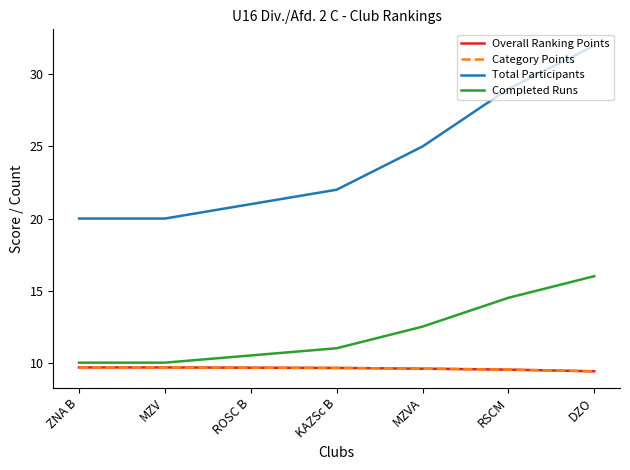

Reading right to left, what are all the values shown in this chart?

Overall Ranking Points: DZO=9.4	RSCM=9.5	MZVA=9.6	KAZSc B=9.6	ROSC B=9.7	MZV=9.7	ZNA B=9.7
Category Points: DZO=9.4	RSCM=9.5	MZVA=9.6	KAZSc B=9.6	ROSC B=9.7	MZV=9.7	ZNA B=9.7
Total Participants: DZO=32.0	RSCM=29.0	MZVA=25.0	KAZSc B=22.0	ROSC B=21.0	MZV=20.0	ZNA B=20.0
Completed Runs: DZO=16.0	RSCM=14.5	MZVA=12.5	KAZSc B=11.0	ROSC B=10.5	MZV=10.0	ZNA B=10.0